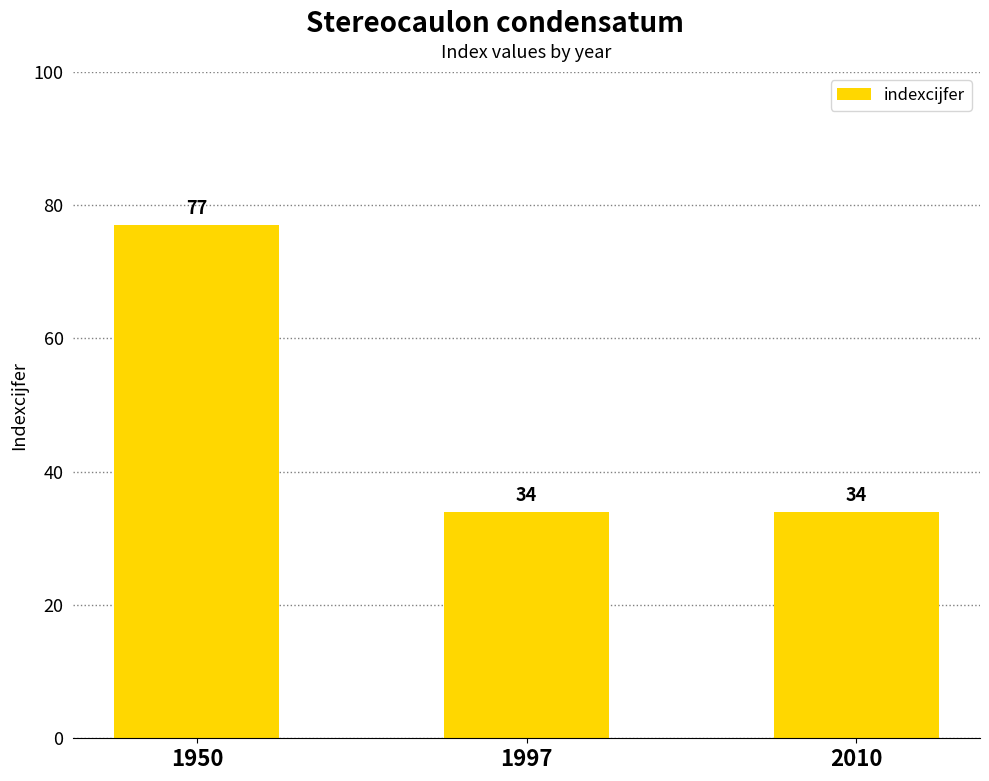

The value at 1950 is 77. True or false?

True